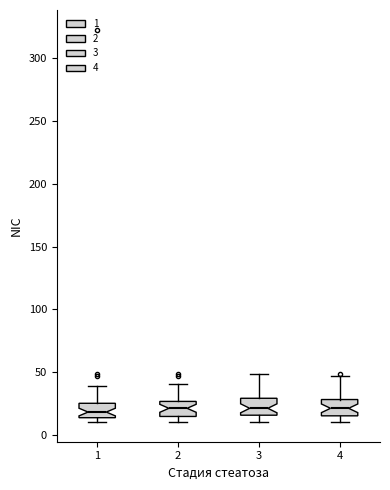

Reading left to right, transcribe this box plot: for each box, give where its median line is, the range the box spans, and where its two whiskers end, as read against the y-axis. The values are not printed on the chart, so give them approximately, as read against the axis.

1: median 20, box 15 to 25, whiskers 10 to 40
2: median 20, box 15 to 25, whiskers 10 to 40
3: median 20, box 15 to 30, whiskers 10 to 50
4: median 20, box 15 to 30, whiskers 10 to 45